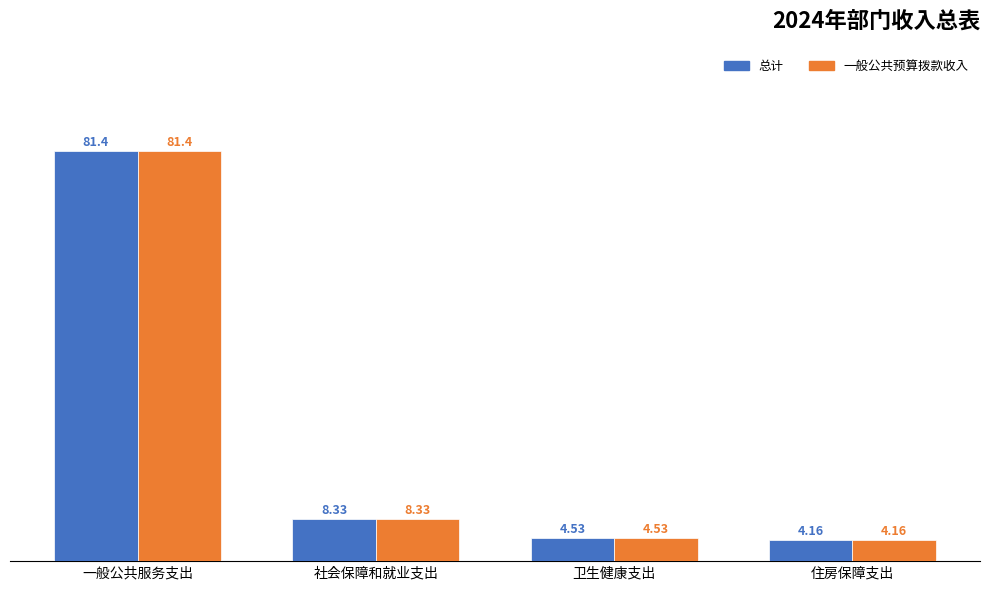

What is the difference between the maximum and minimum values in the 总计 series?

77.2